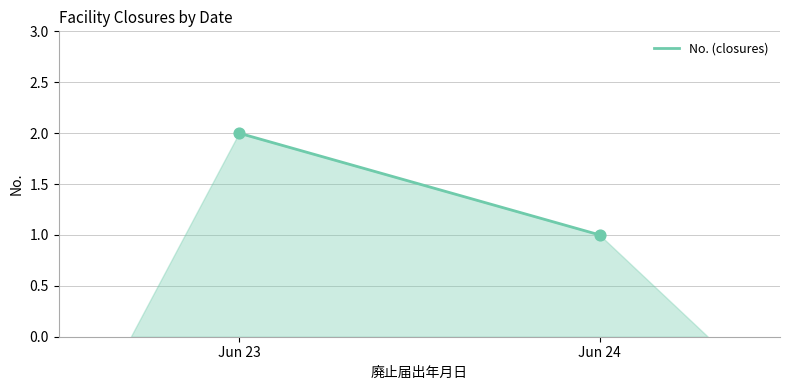

What is the average X value?

20262